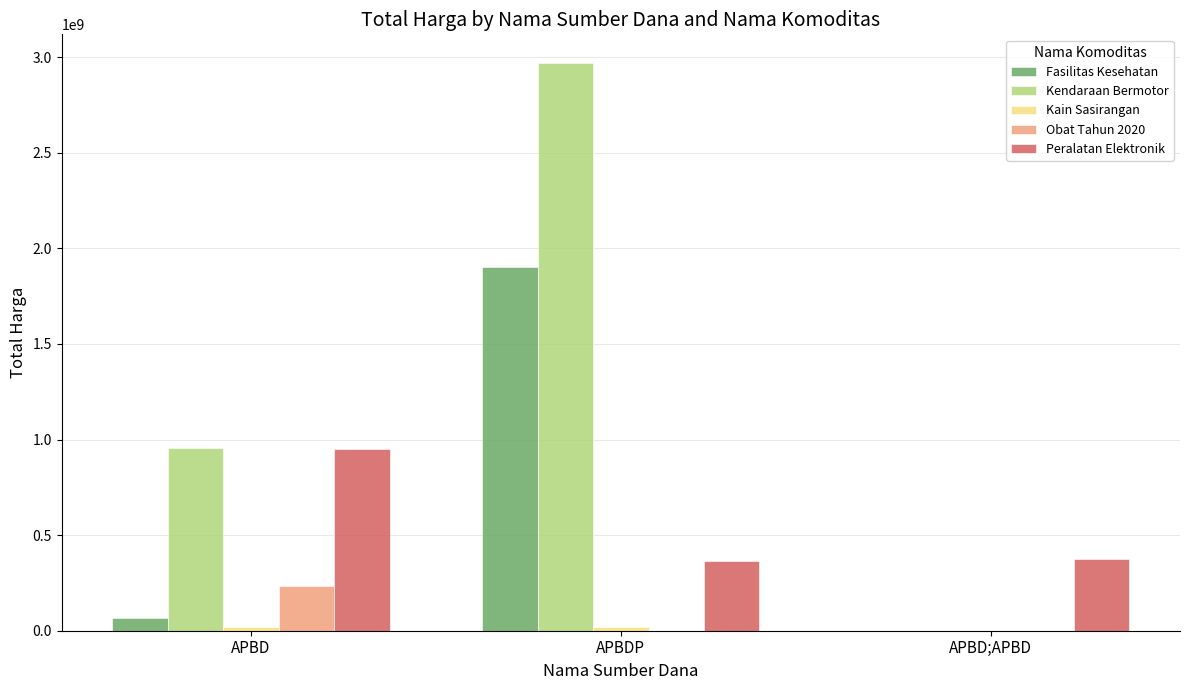

Which series has the largest total across all categories?

Kendaraan Bermotor